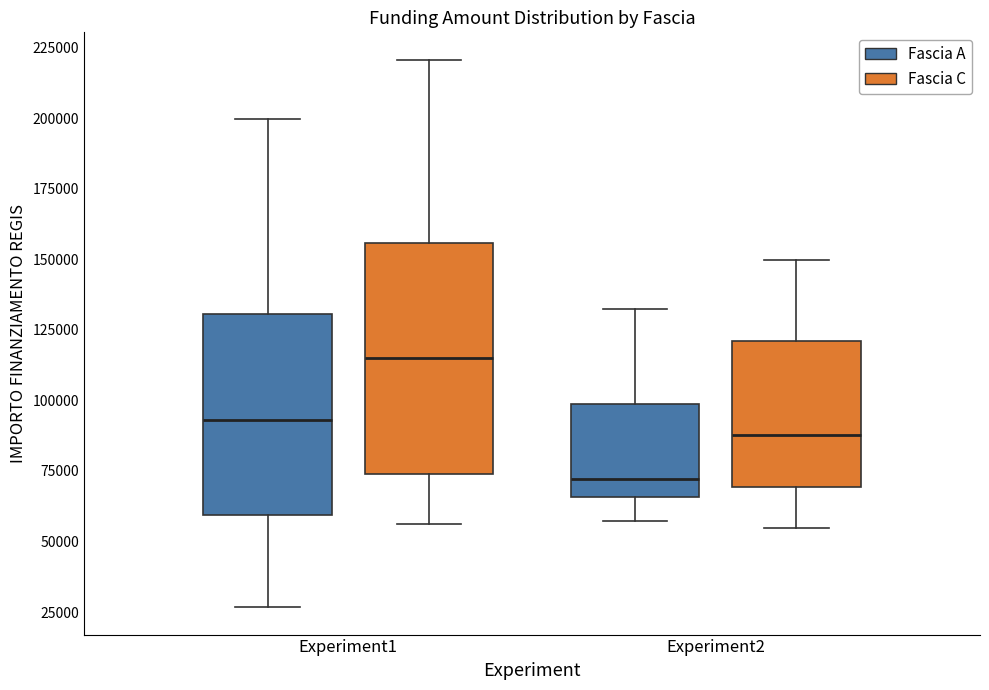

Which box is the tallest, from its lower edge to its upper edge?

Experiment1 (Fascia C)